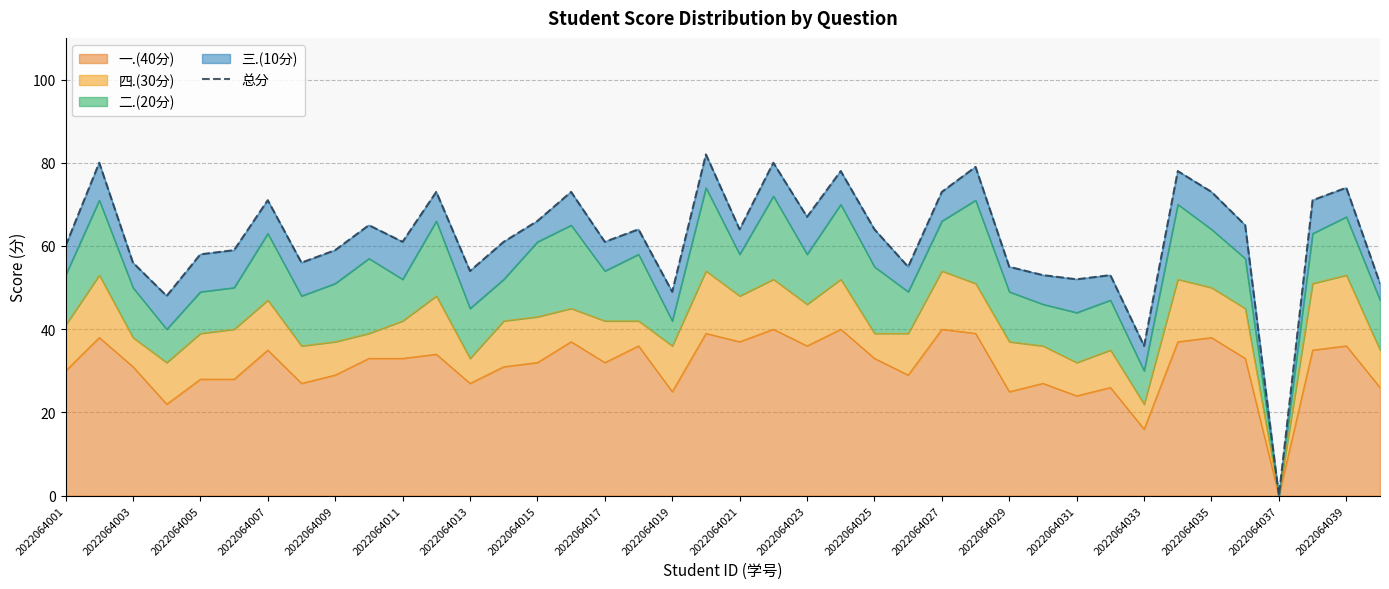

Does the chart have visible grid lines?

Yes